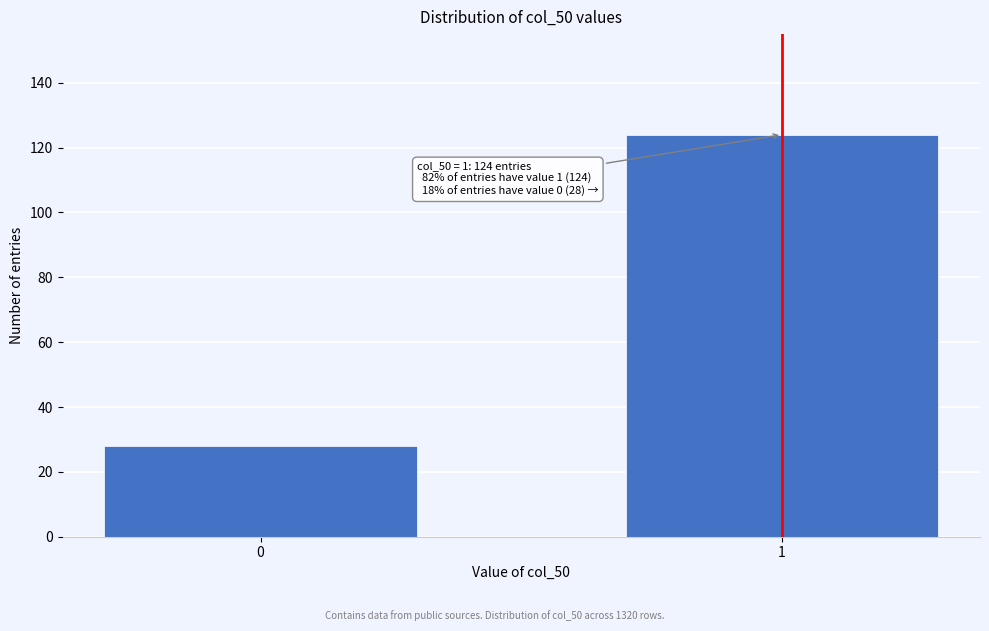

Reading right to left, extract all data points from this chart.

1=124	0=28